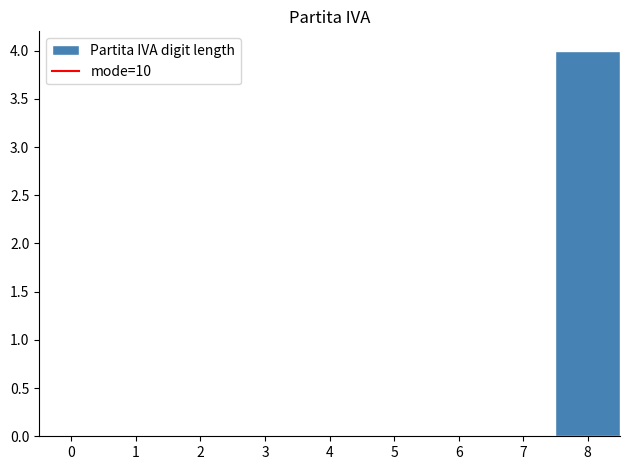

How tall is the bar that spans 7.5 to 8.5 on the x-axis? The values are not printed on the chart, so give them approximately, as read against the axis.

4